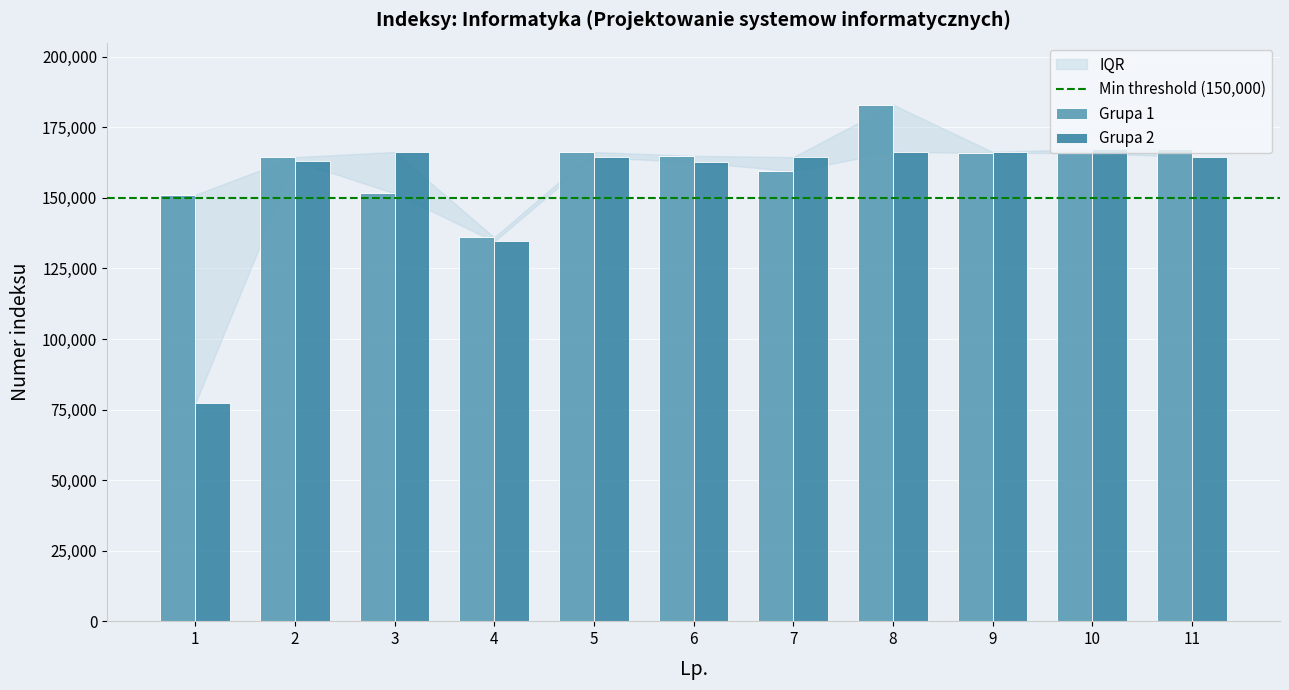

What is the sum of the Grupa 2 values at 9 and 3?

332632